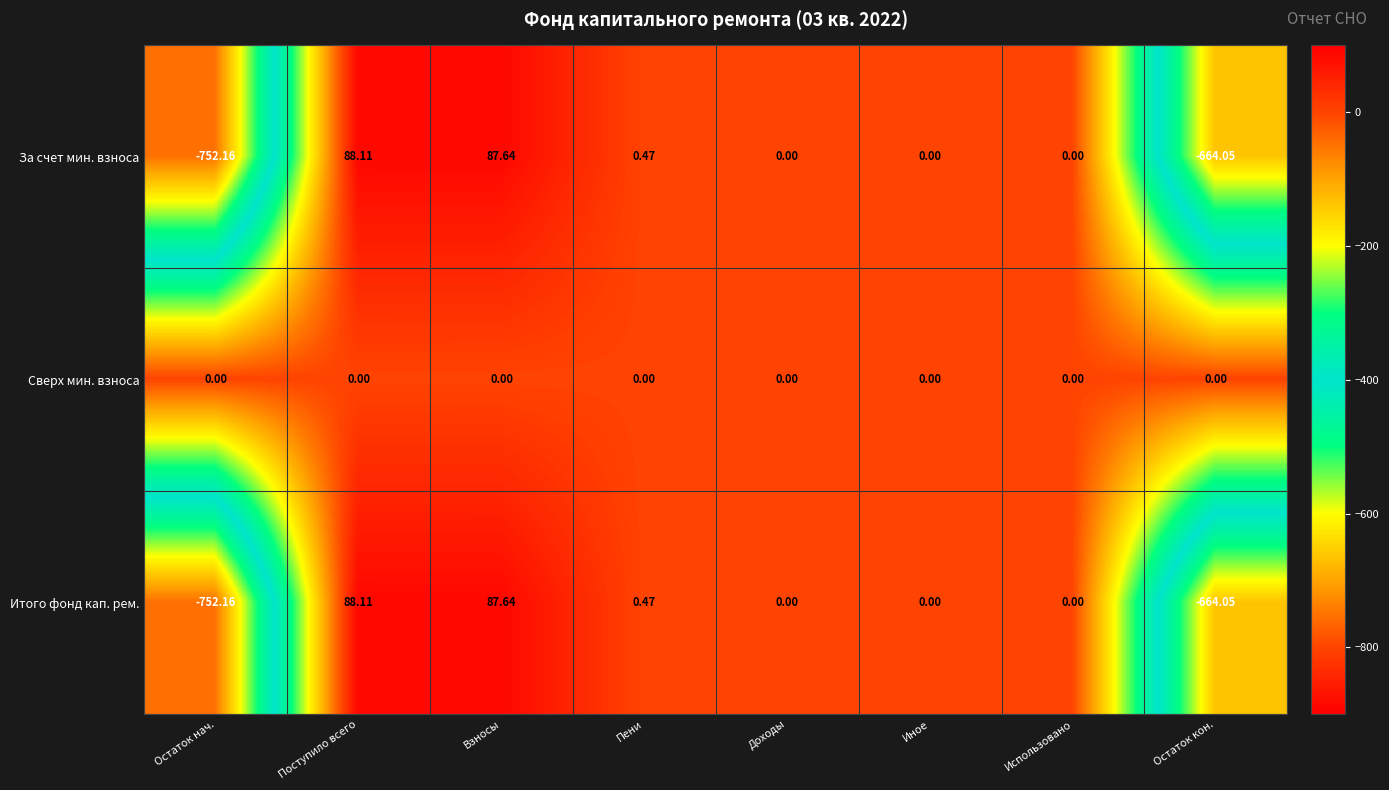

Where does the Итого фонд кап. рем. series first go above 0?

Поступило всего